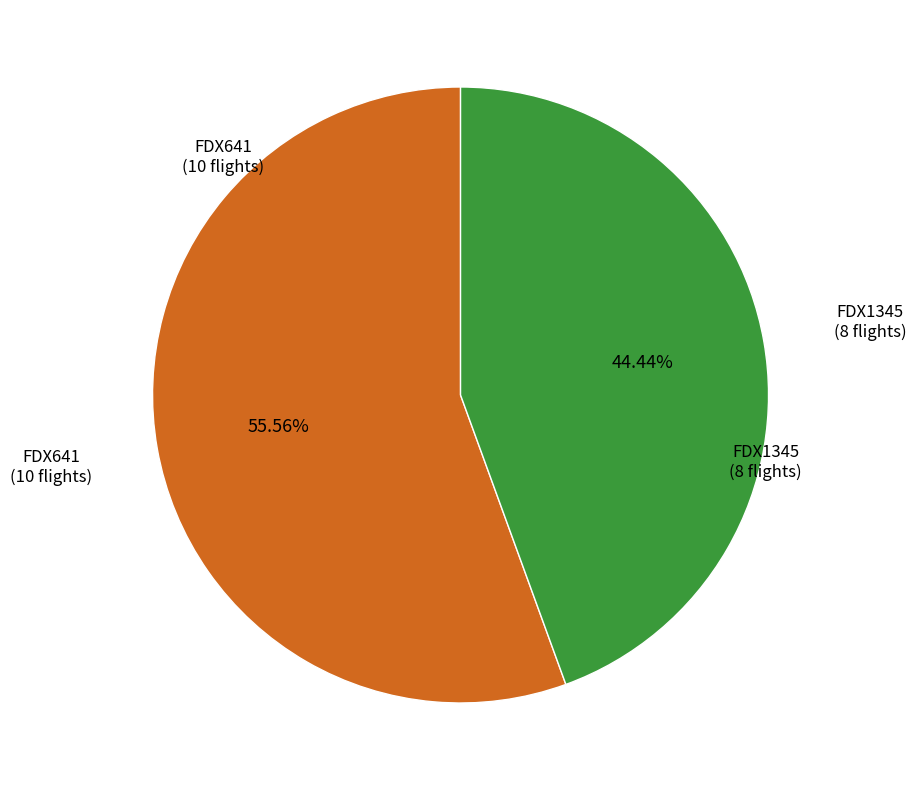

How many segments does this pie chart have?

2